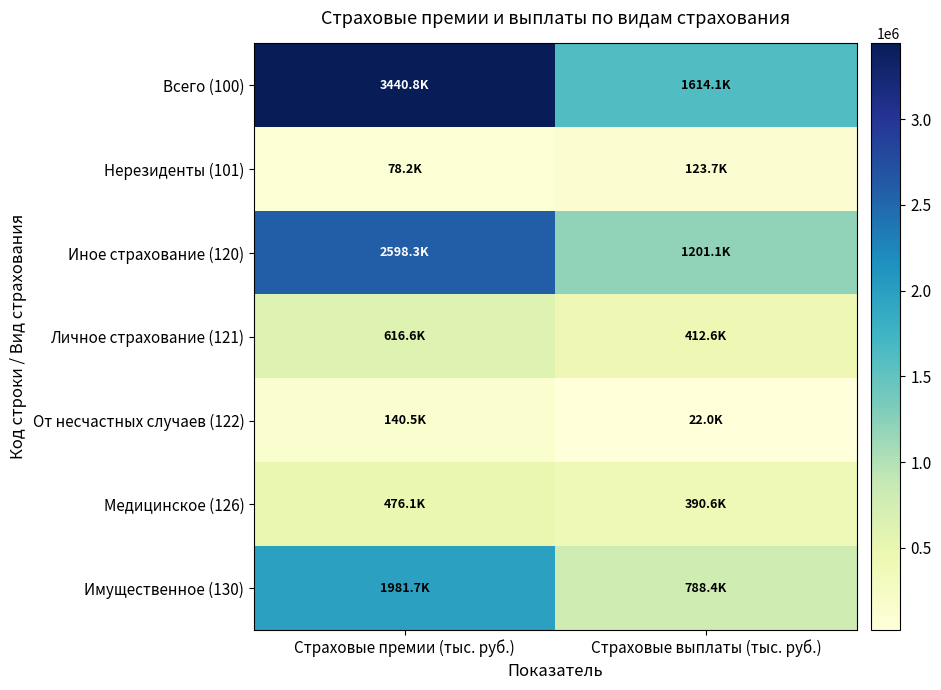

Reading left to right, what are all the values shown in this chart?

Всего (100): Страховые премии (тыс. руб.)=3440779.8	Страховые выплаты (тыс. руб.)=1614071.1
Нерезиденты (101): Страховые премии (тыс. руб.)=78172.0	Страховые выплаты (тыс. руб.)=123726.1
Иное страхование (120): Страховые премии (тыс. руб.)=2598318.4	Страховые выплаты (тыс. руб.)=1201061.2
Личное страхование (121): Страховые премии (тыс. руб.)=616586.9	Страховые выплаты (тыс. руб.)=412613.2
От несчастных случаев (122): Страховые премии (тыс. руб.)=140501.6	Страховые выплаты (тыс. руб.)=22016.1
Медицинское (126): Страховые премии (тыс. руб.)=476085.4	Страховые выплаты (тыс. руб.)=390597.1
Имущественное (130): Страховые премии (тыс. руб.)=1981731.5	Страховые выплаты (тыс. руб.)=788448.0